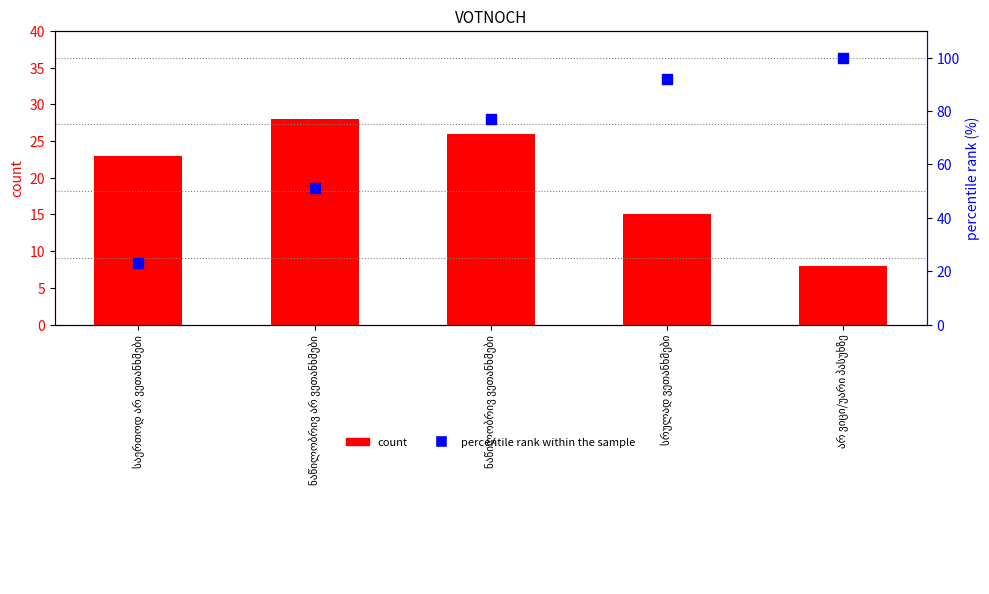

Which series contains the highest Y value?

percentile rank within the sample